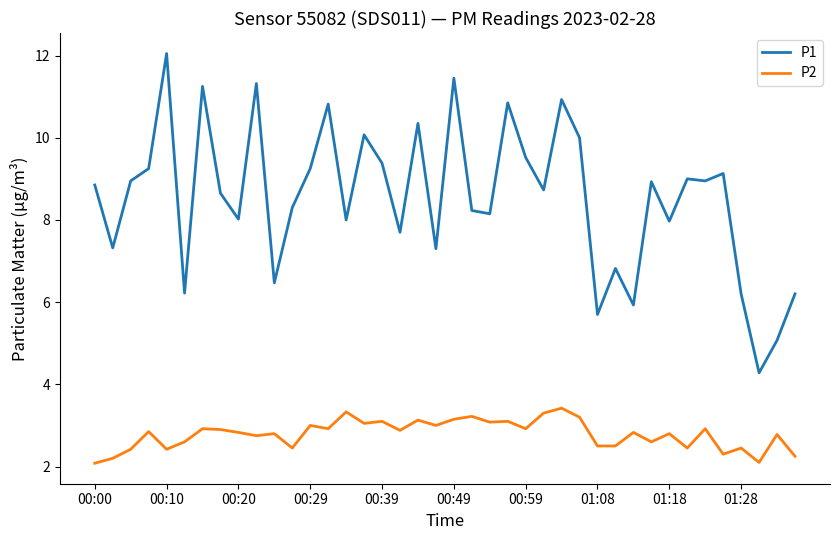

True or false: P2 and P1 cross at least once.

False